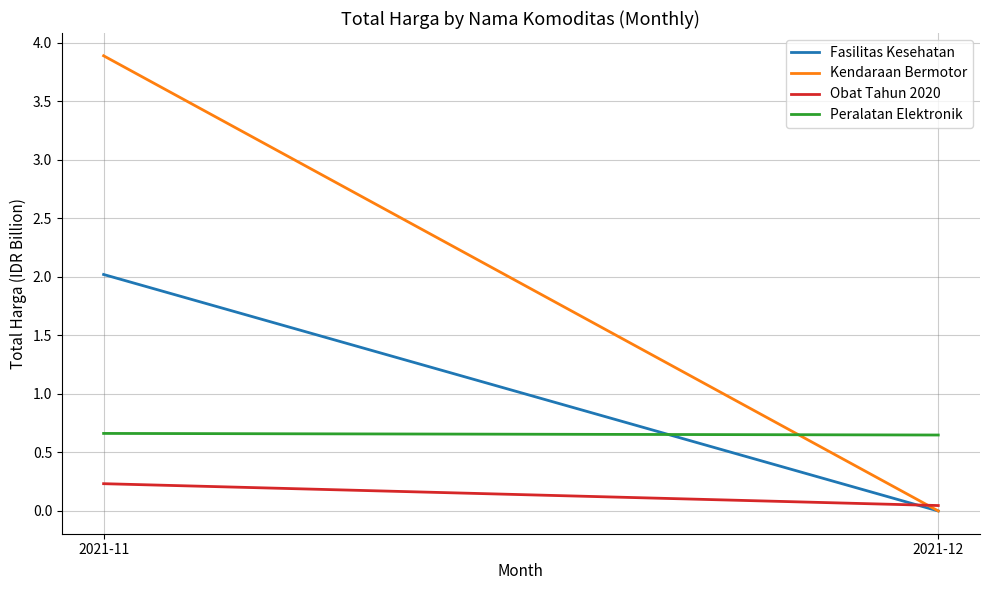

What is the average value of the Kendaraan Bermotor series?

1.9